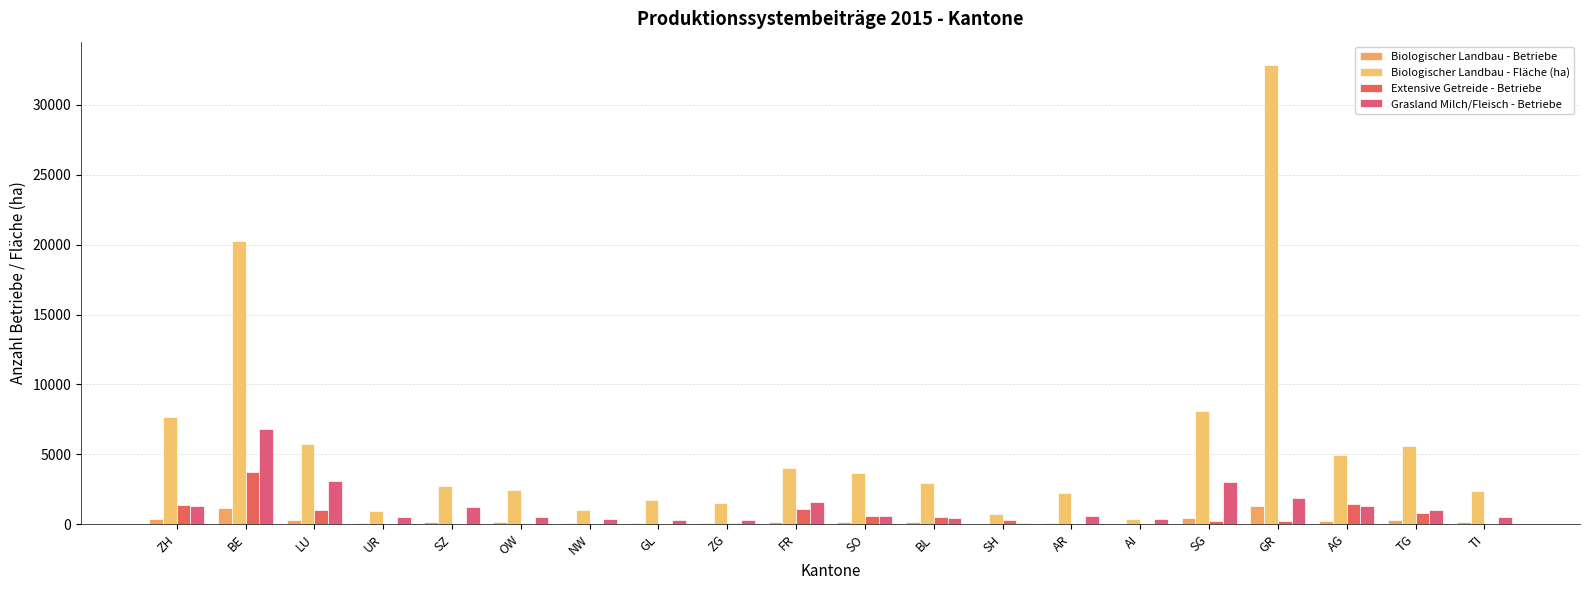

Which label corresponds to the largest value in the chart?

GR